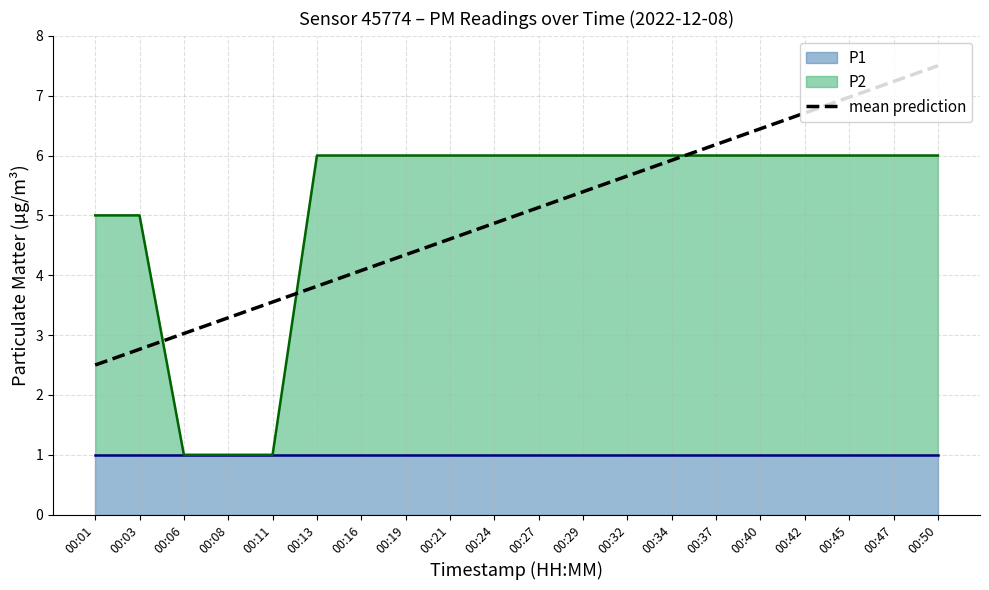

How many lines are shown in the chart?

1